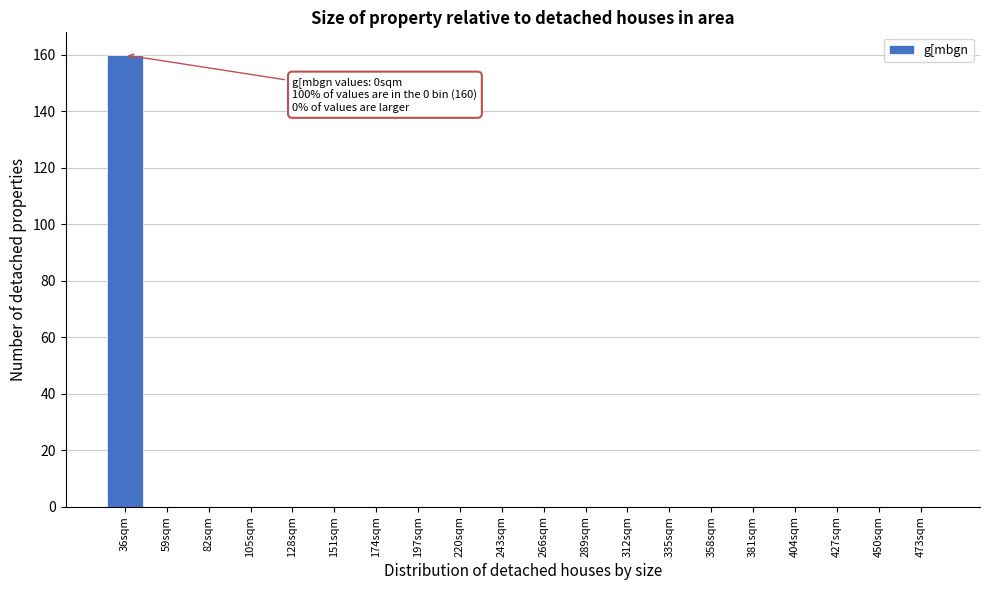

Reading left to right, transcribe all the data shown in this chart.

36sqm=160	59sqm=0	82sqm=0	105sqm=0	128sqm=0	151sqm=0	174sqm=0	197sqm=0	220sqm=0	243sqm=0	266sqm=0	289sqm=0	312sqm=0	335sqm=0	358sqm=0	381sqm=0	404sqm=0	427sqm=0	450sqm=0	473sqm=0